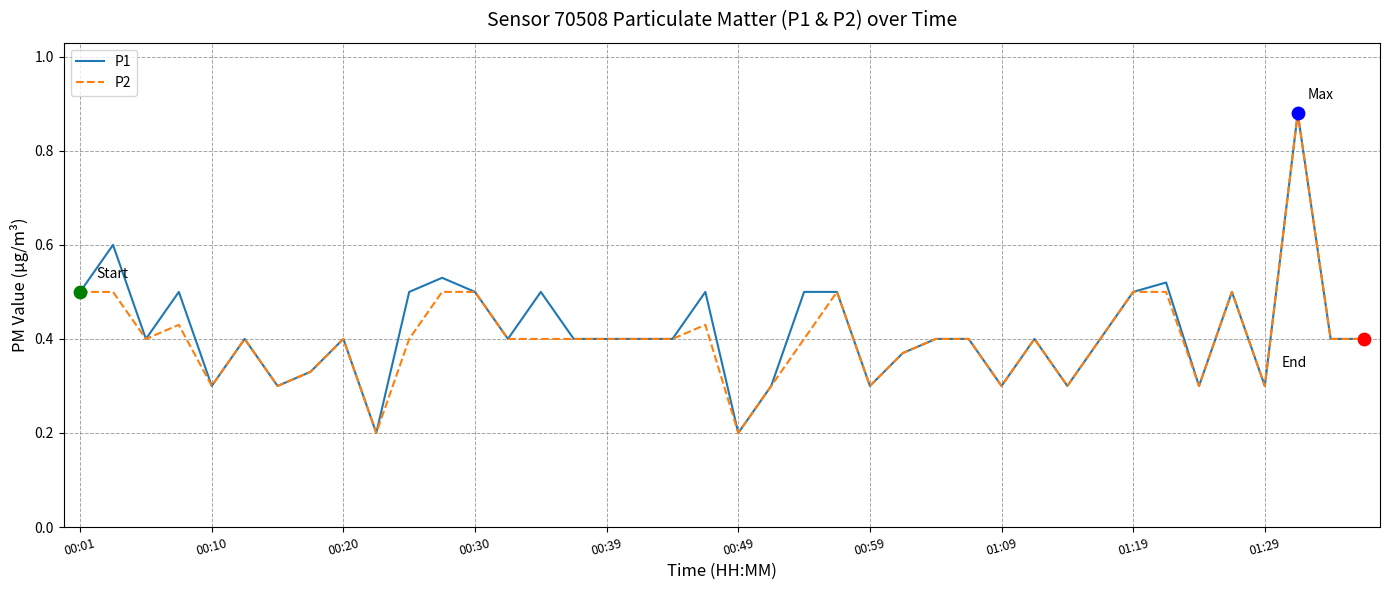

What are all the series names shown in the legend?

P1, P2